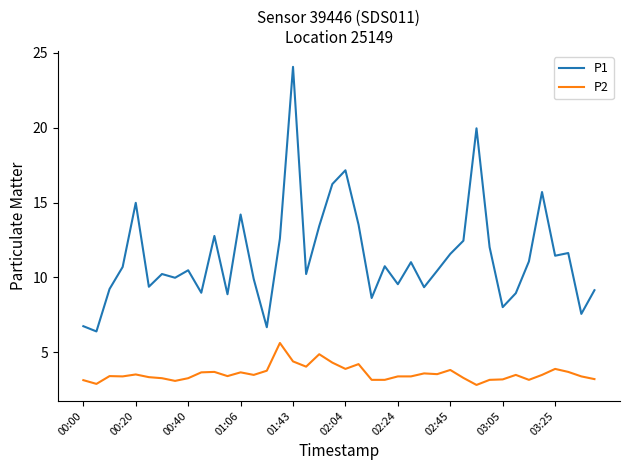

Which series has the largest total across all categories?

P1